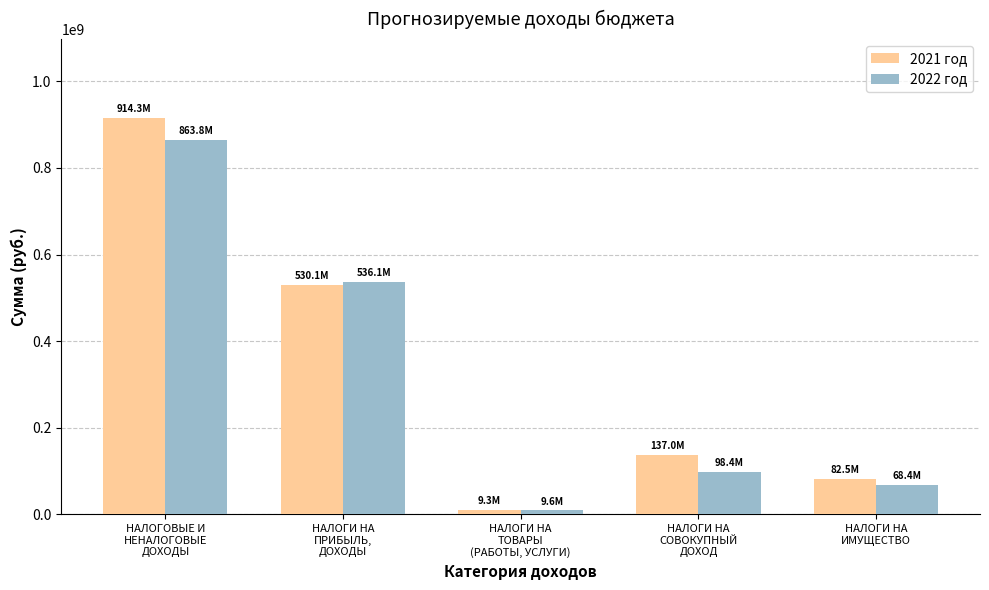

What are all the series names shown in the legend?

2021 год, 2022 год